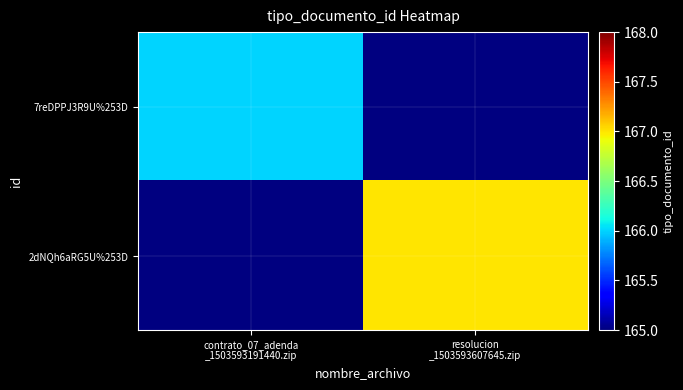

List the series in order of their overall mean, lowest first.

7reDPPJ3R9U%253D, 2dNQh6aRG5U%253D